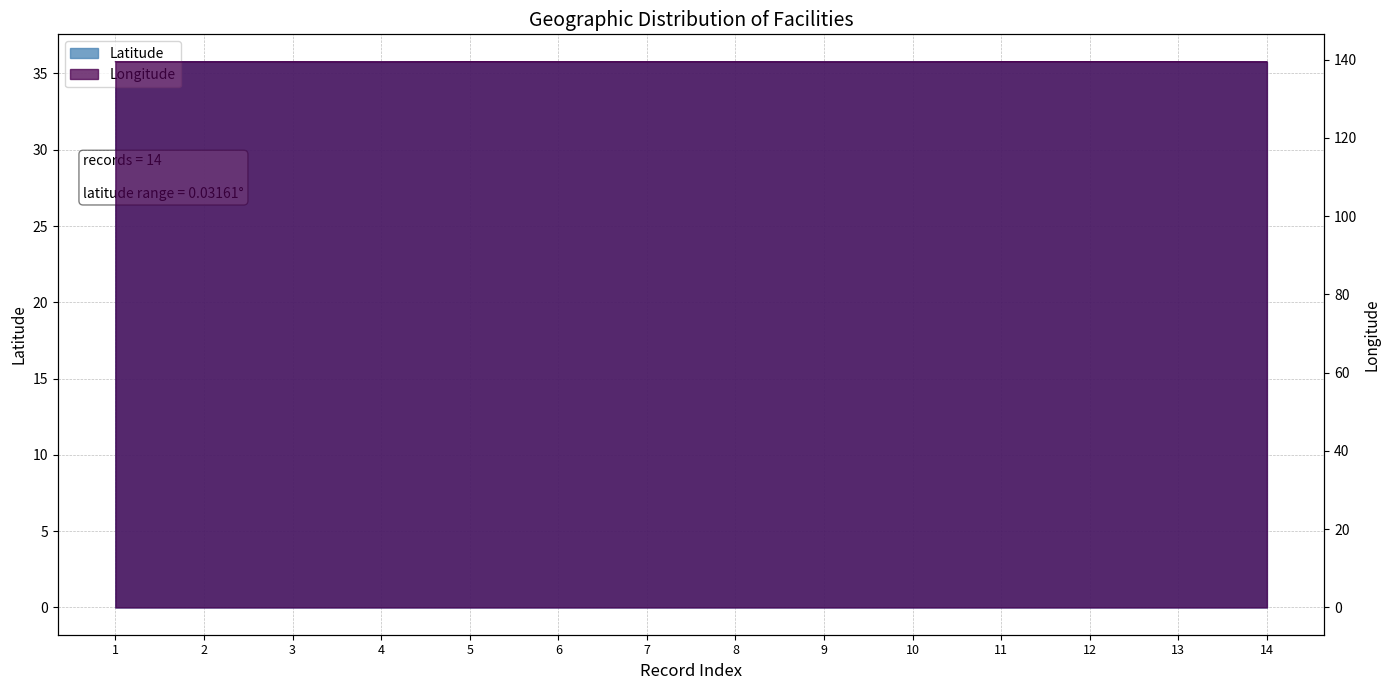

True or false: Longitude and Latitude cross at least once.

False